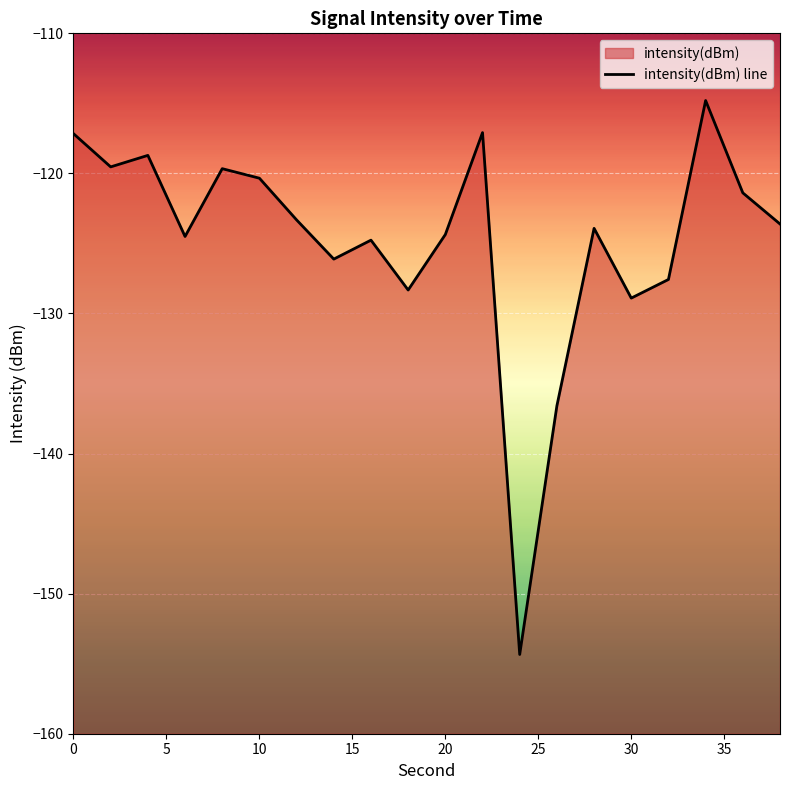

What is the greatest value displayed?

-114.8